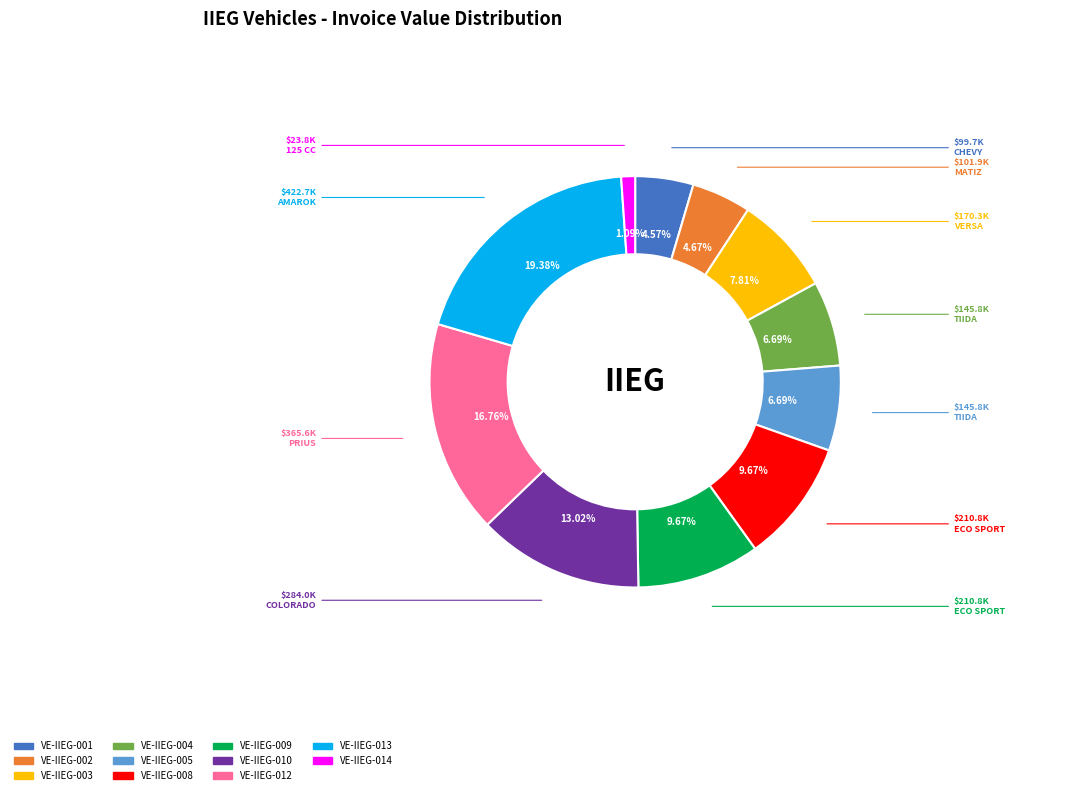

Between VE-IIEG-014 and VE-IIEG-001, which is larger?

VE-IIEG-001